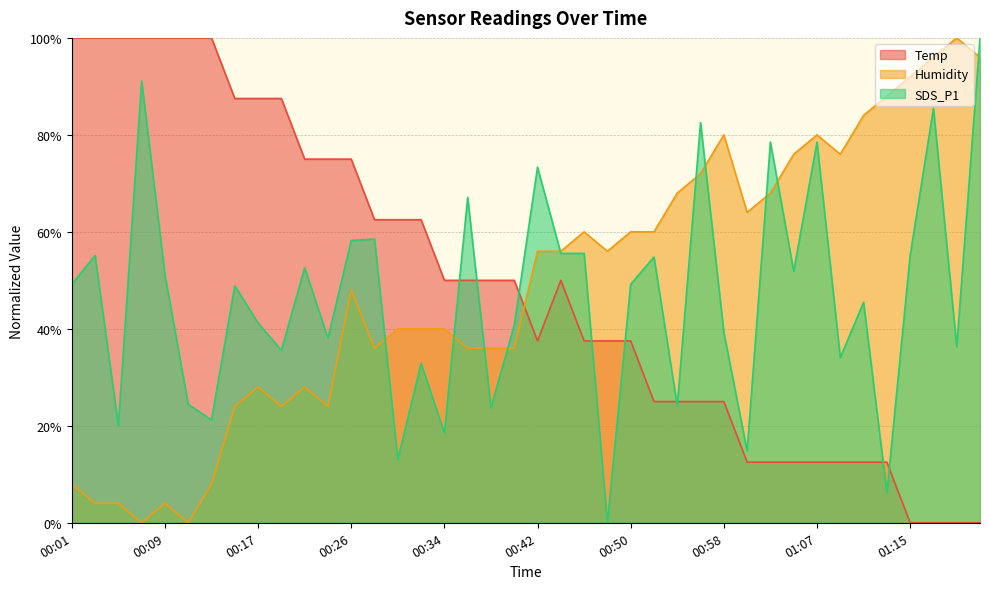

Which series has the largest total across all categories?

Temp